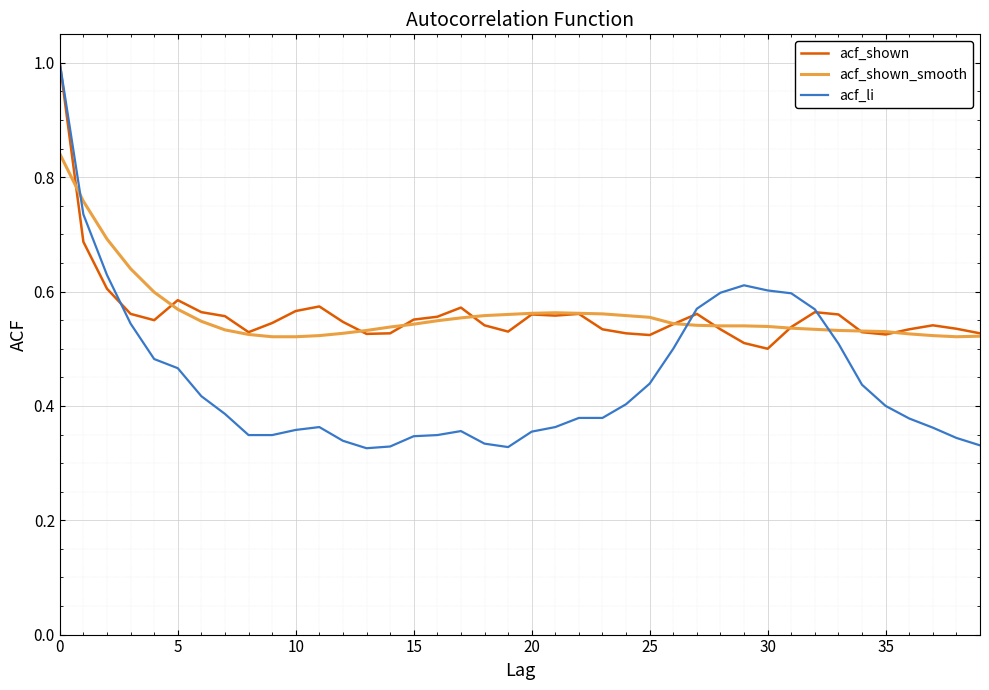

What is the highest value of the acf_shown series?

1.0